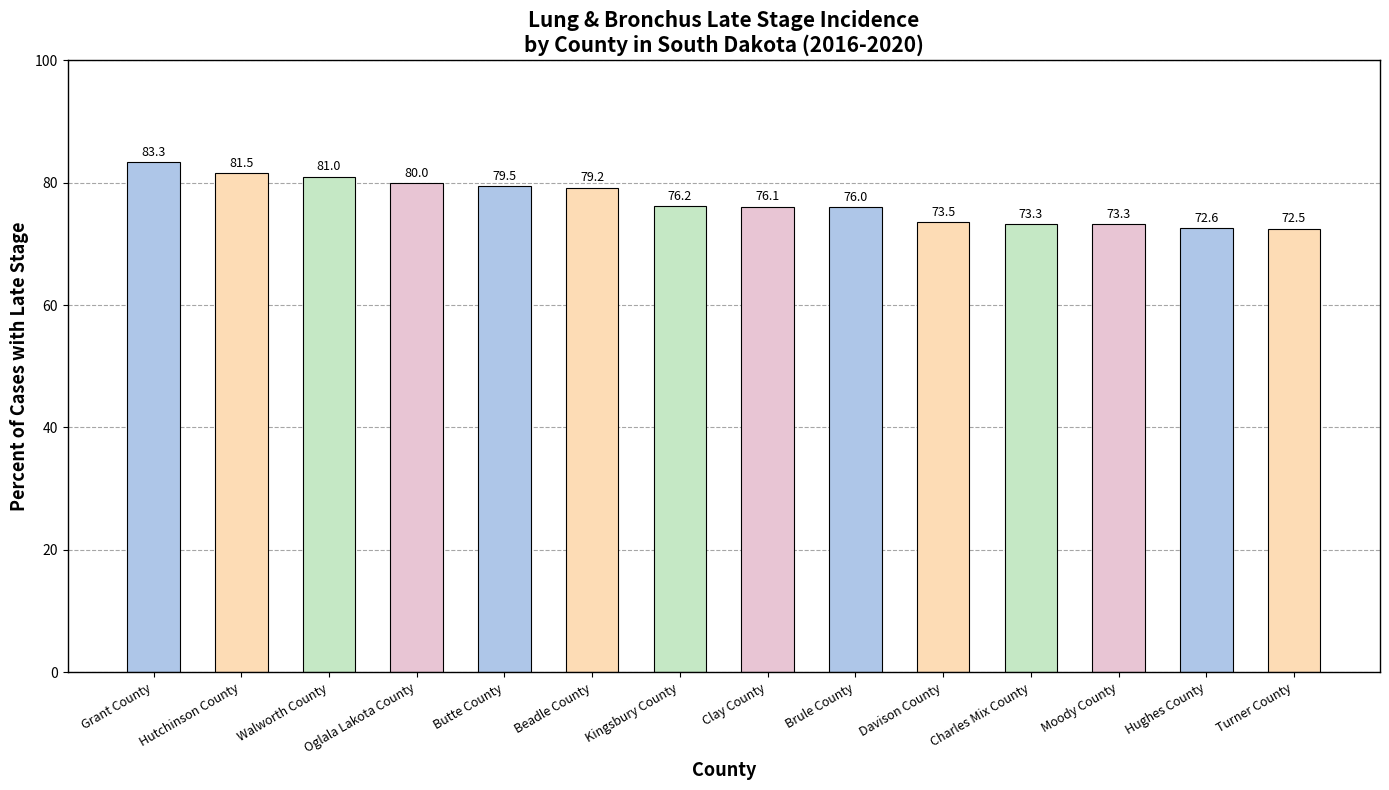

Read the value at Beadle County.

79.2